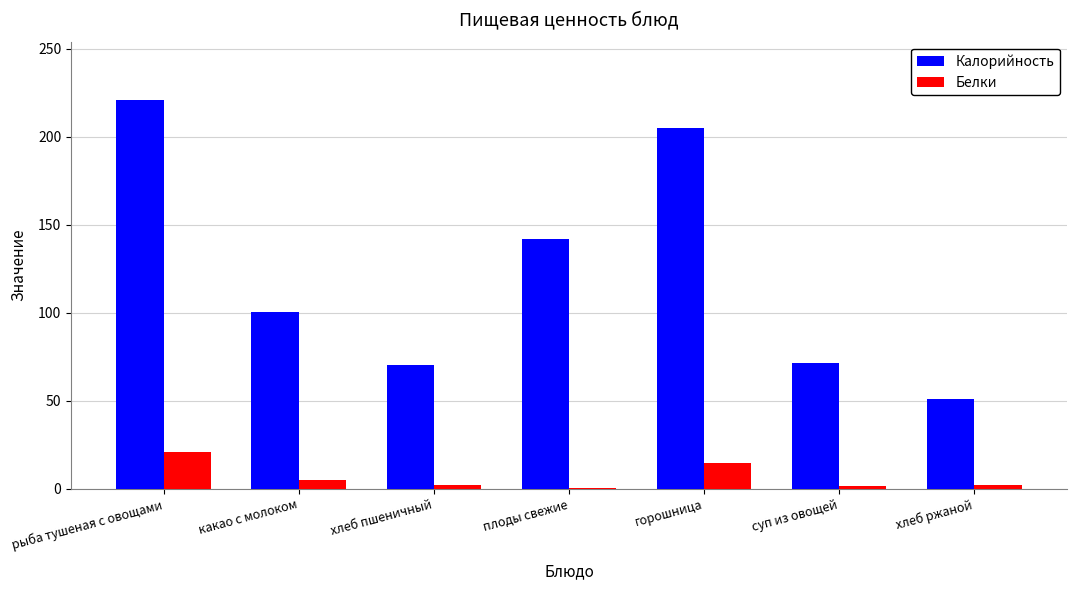

The value of Калорийность at горошница is 204.8. True or false?

True